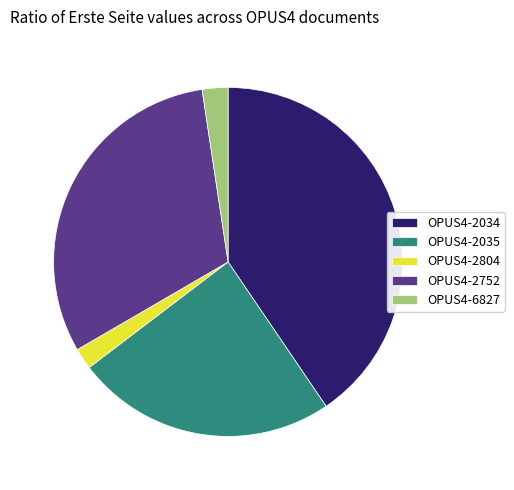

Is the sum of OPUS4-2035 and OPUS4-2034 greater than half?

Yes